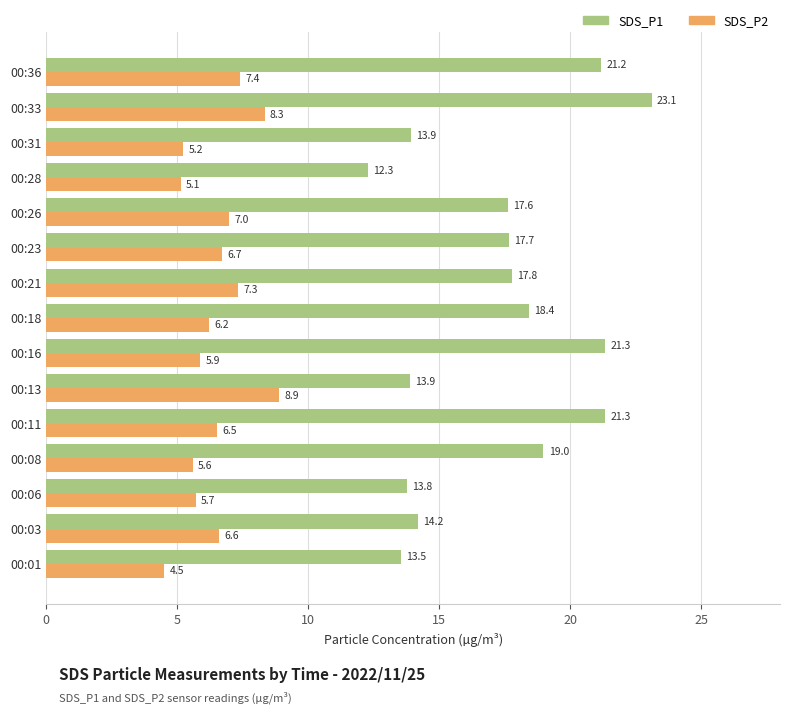

The value of SDS_P2 at 00:26 is 3.7. True or false?

False